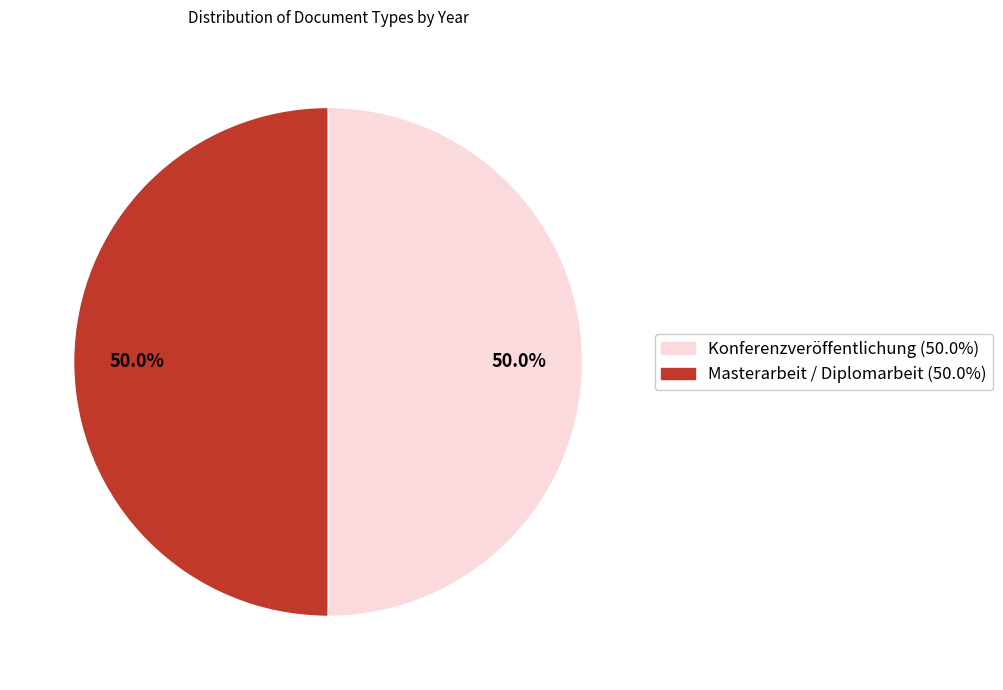

How many segments does this pie chart have?

2